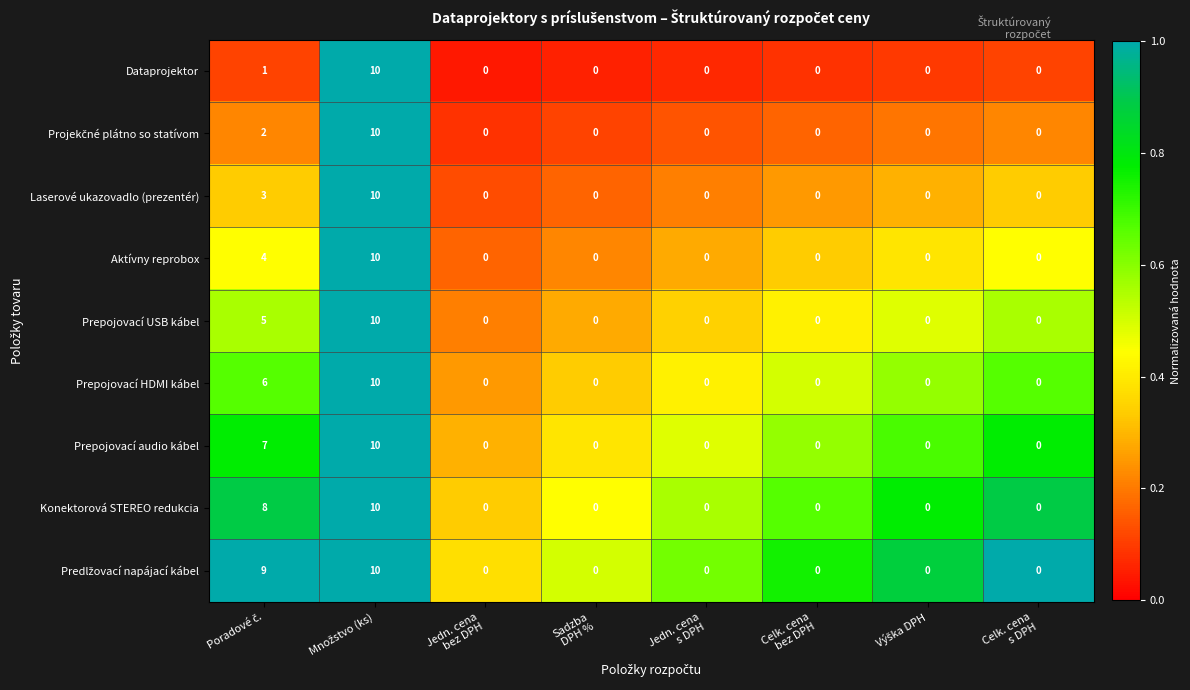

Count the Laserové ukazovadlo (prezentér) values in the range 0 to 3.

7